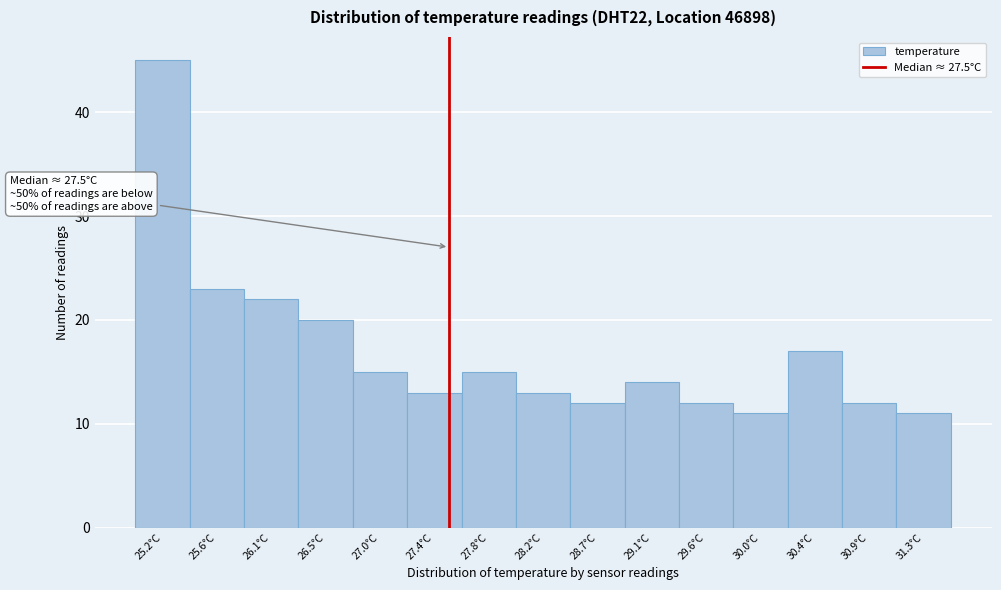

Over which range of the x-axis is the bar tallest?

25.00 to 25.45